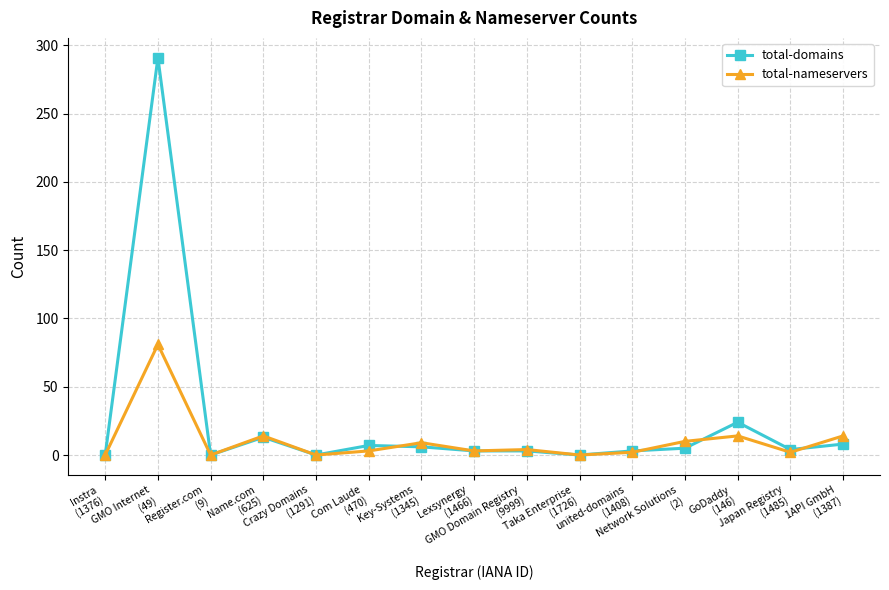

What is the difference between the maximum and minimum values in the total-nameservers series?

81